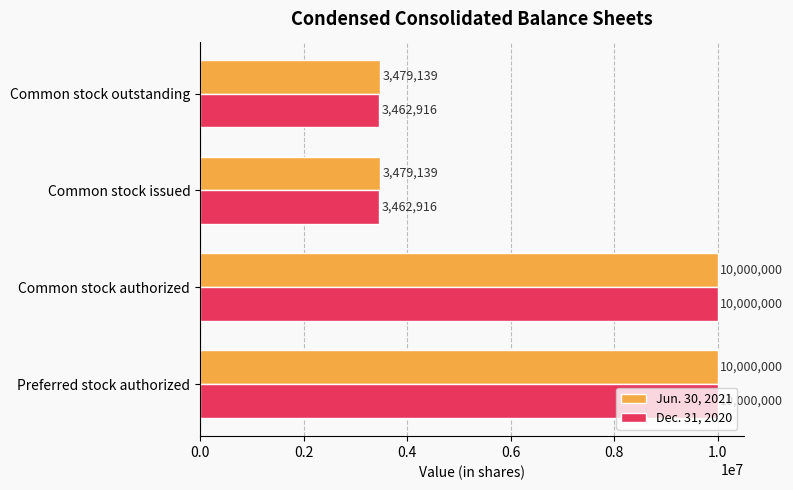

How many Jun. 30, 2021 values are between 3479139 and 10000000?

4